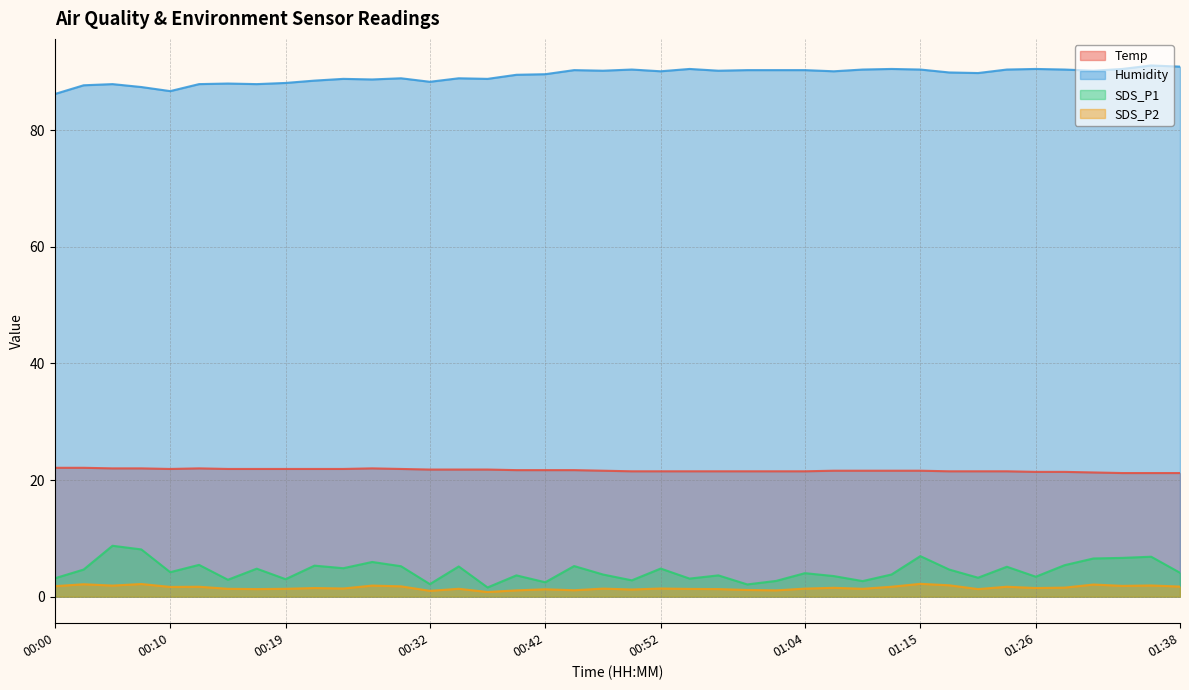

What is the difference between the SDS_P1 values at 00:00 and 00:32?

1.0